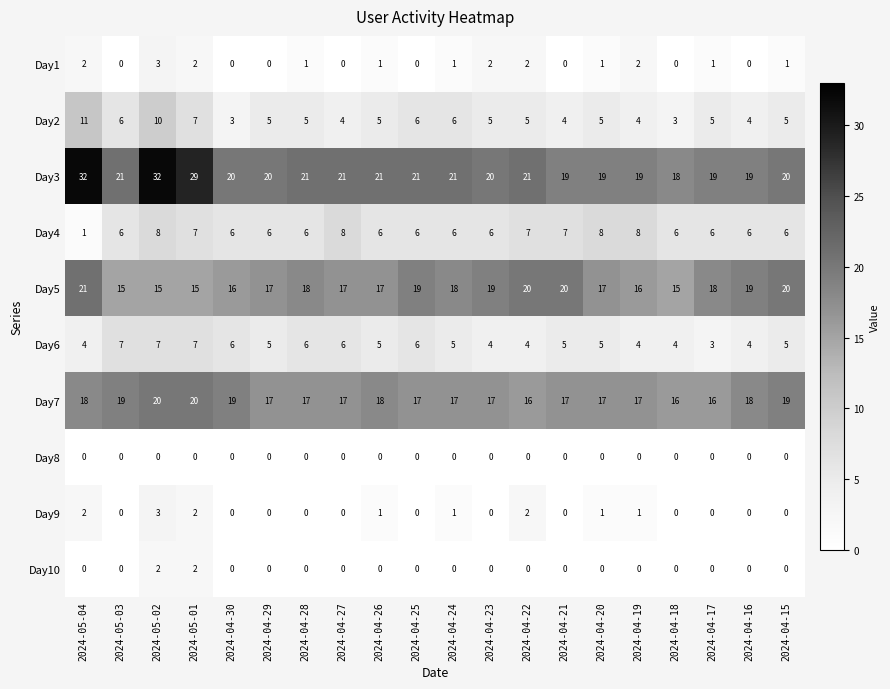

What is the difference between the highest and lowest values at 2024-04-22?

21